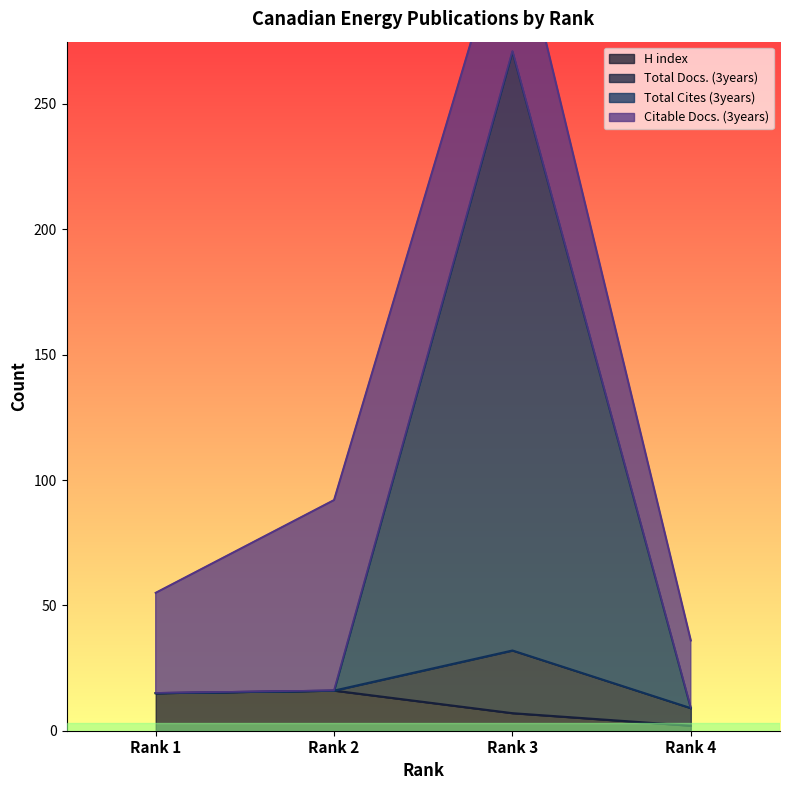

Which category has the highest value in the H index series?

Rank 2